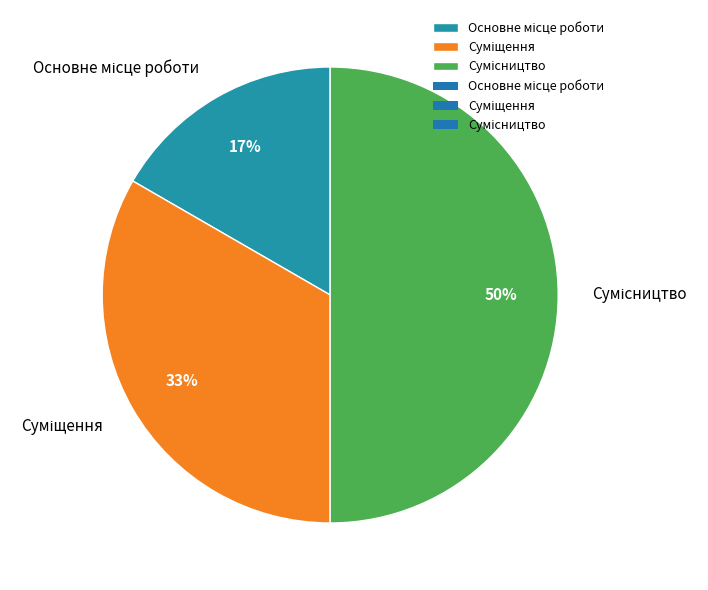

To the nearest percent, what is the difference between the largest and smallest slice percentages?

33%